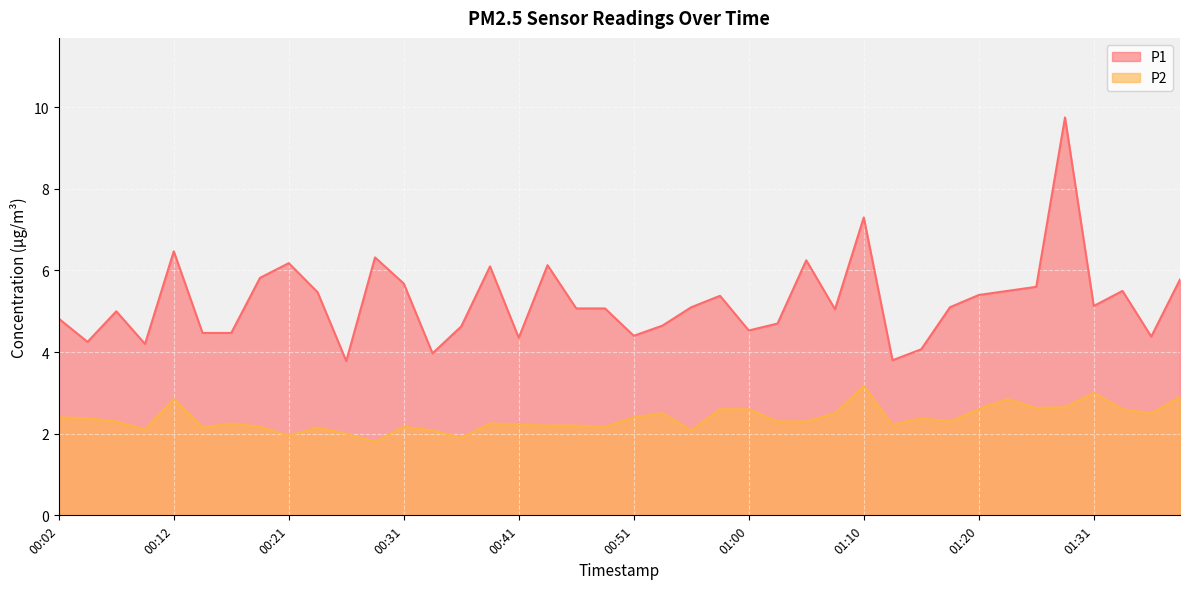

How many categories are shown in the chart?

40